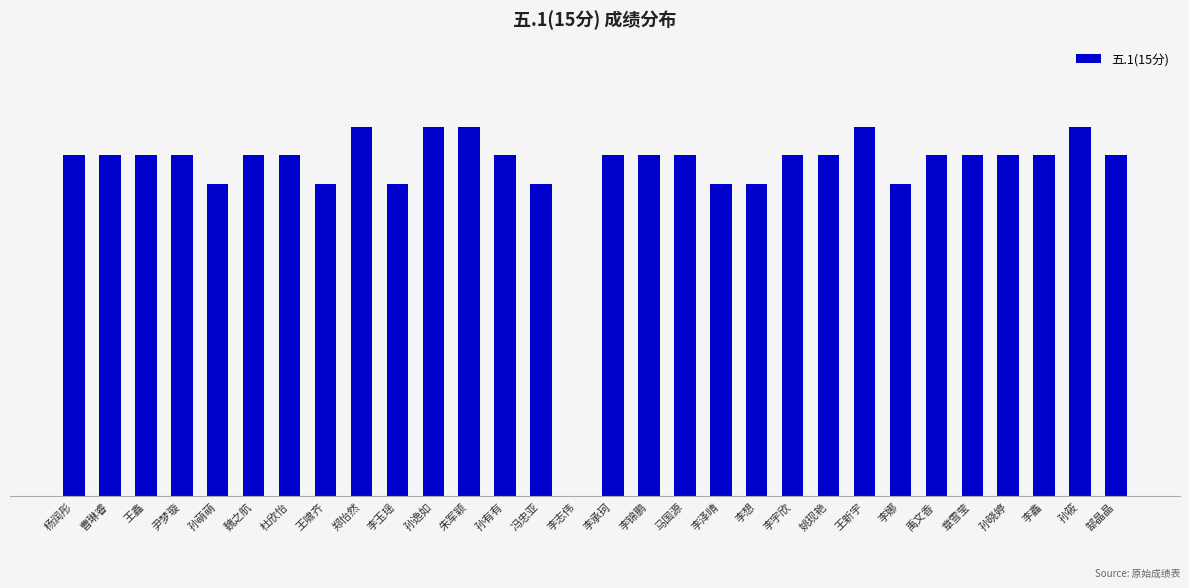

Are the bars horizontal?

No